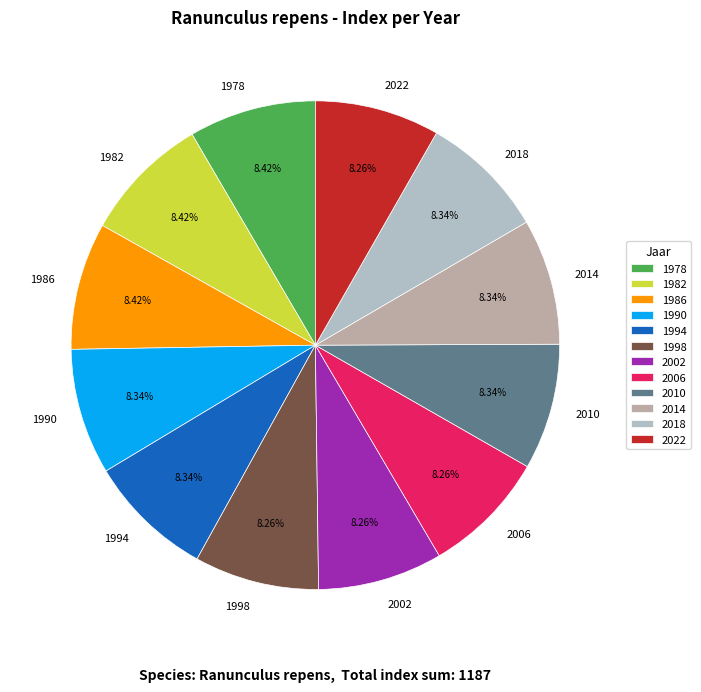

True or false: 2018 accounts for 8% of the total.

True